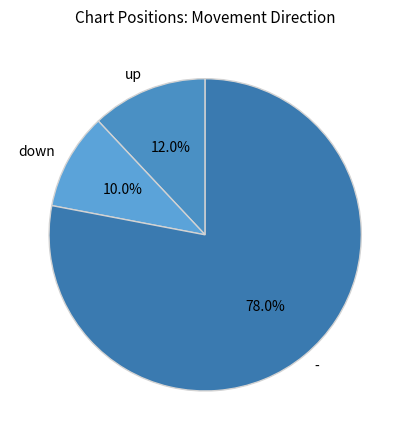

Which category has the biggest portion of the pie?

-